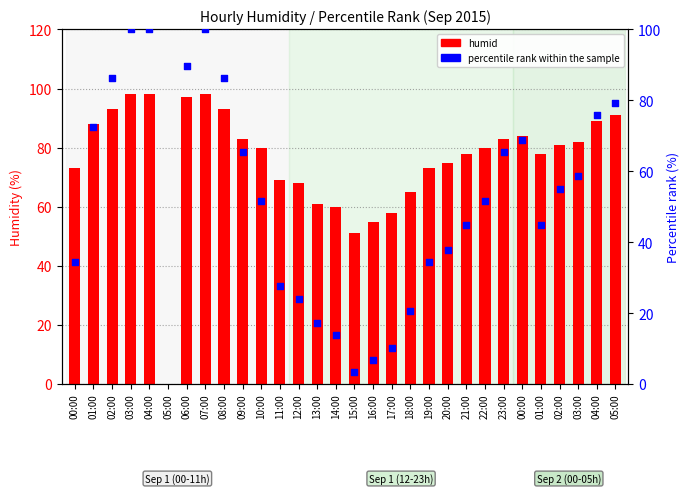

Which series reaches the maximum Y coordinate?

percentile rank within the sample